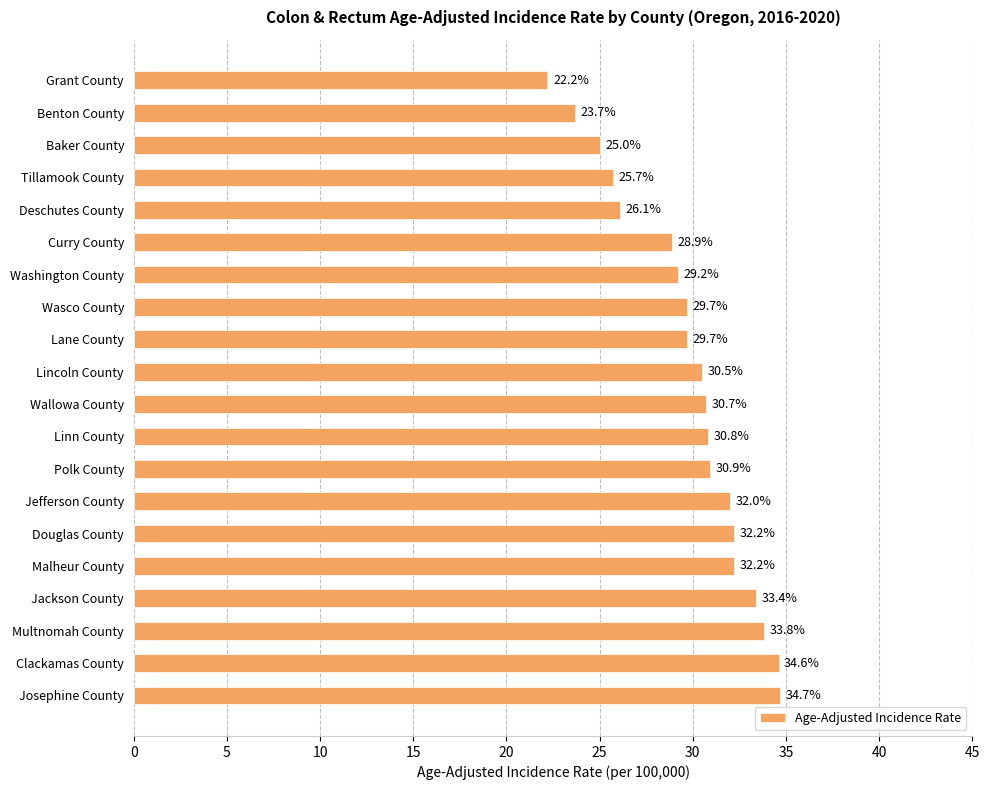

Does the chart contain stacked bars?

No